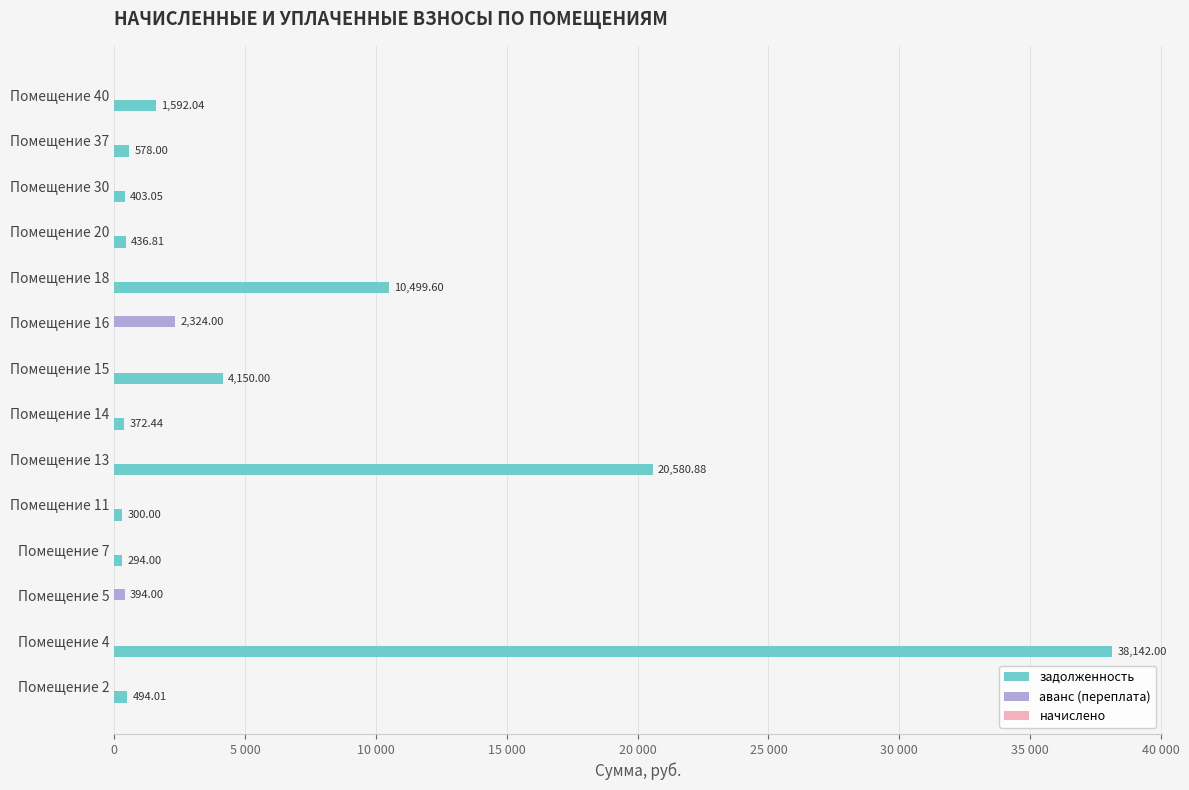

At which category is the sum across all series the highest?

Помещение 4